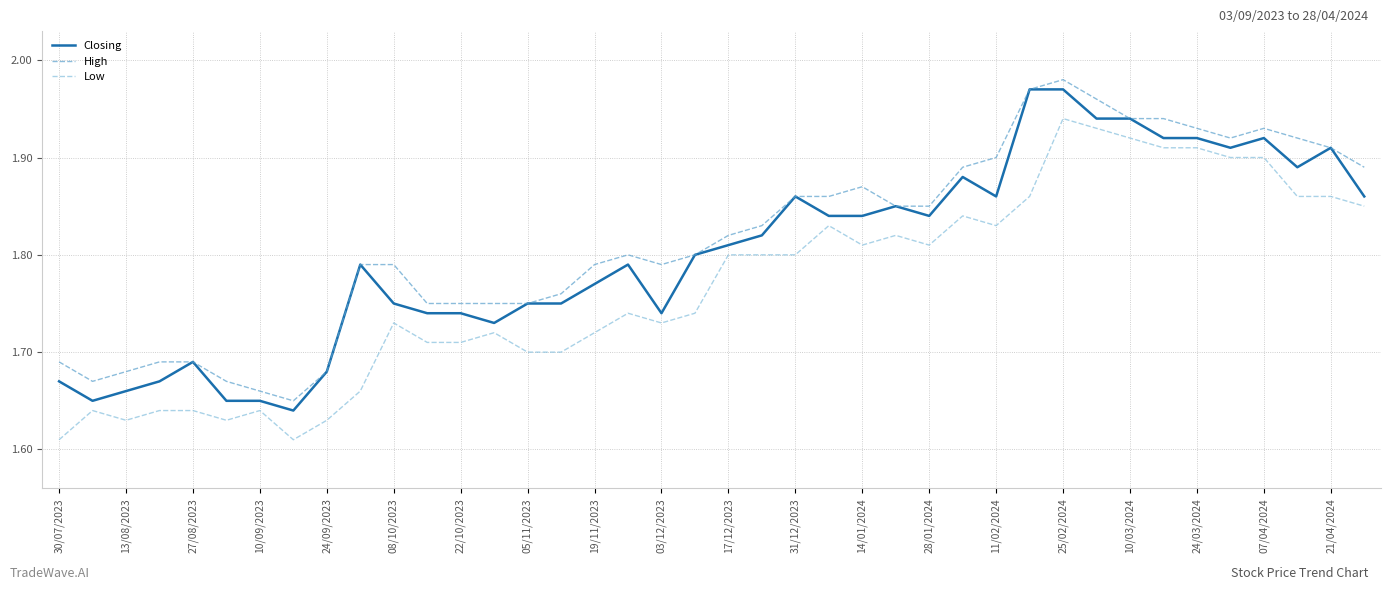

True or false: Low and Closing cross at least once.

False